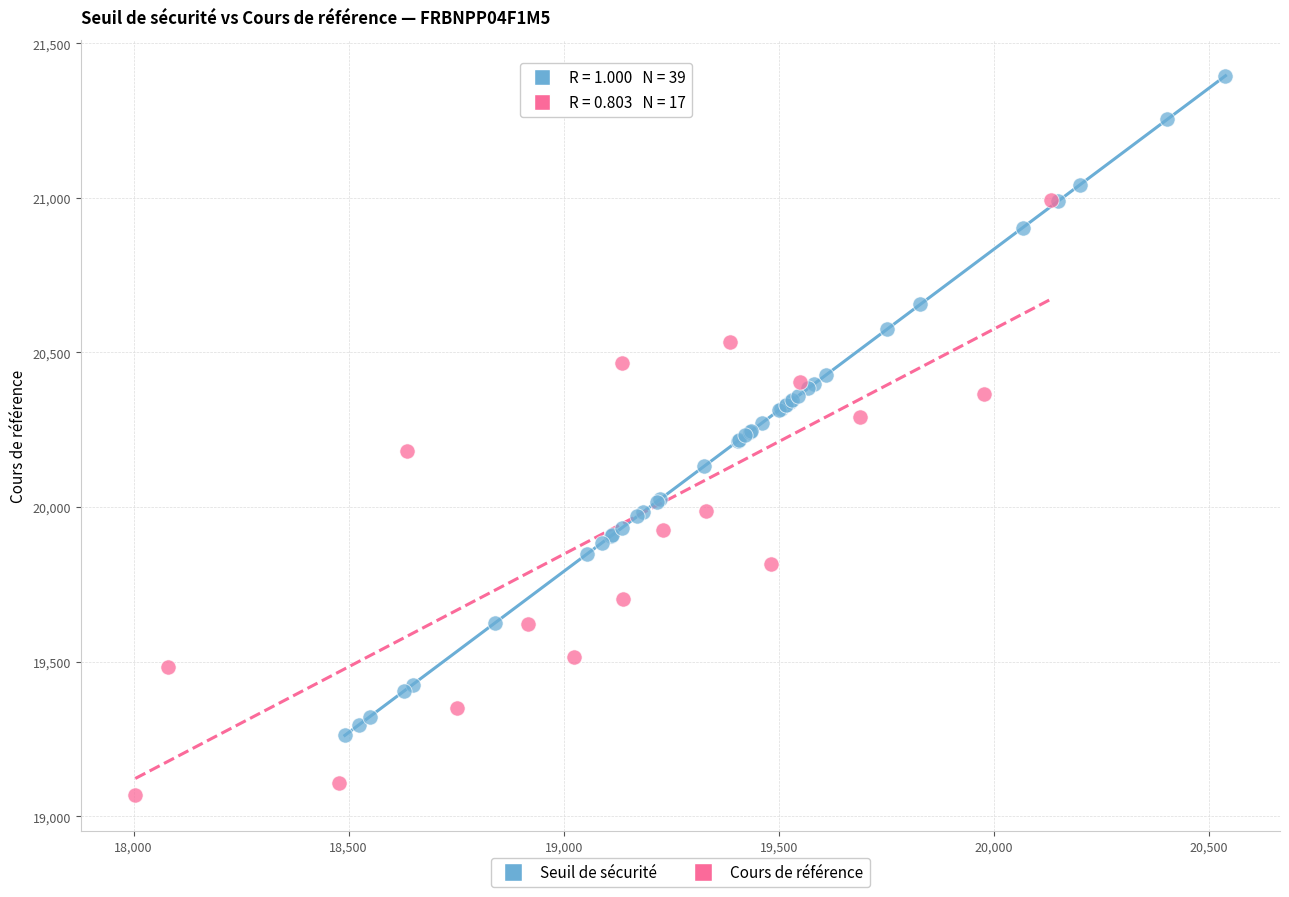

Which series contains the highest Y value?

Seuil de sécurité